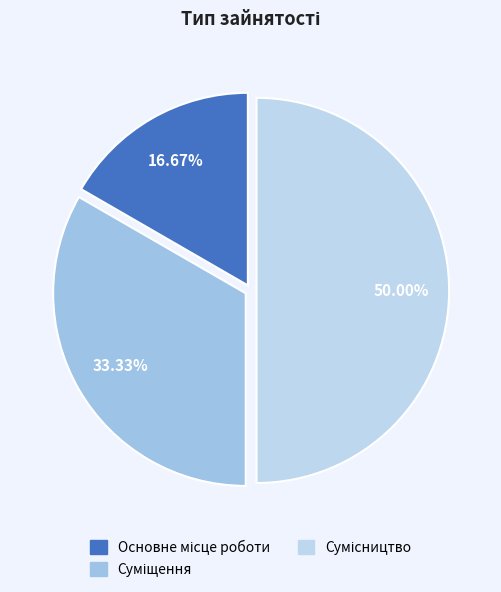

Does Суміщення represent more than half of the total?

No